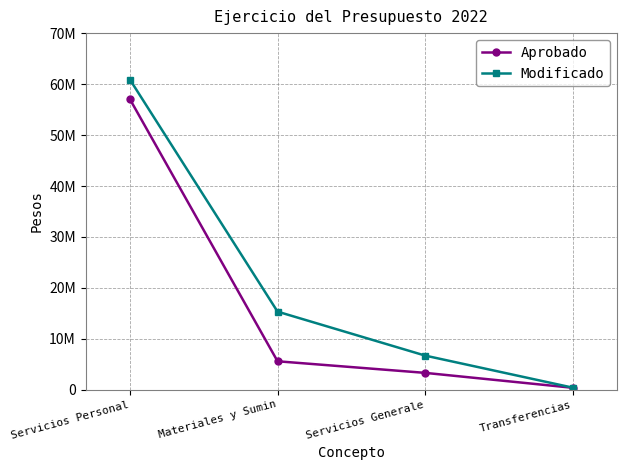

Which series has the largest total across all categories?

Modificado